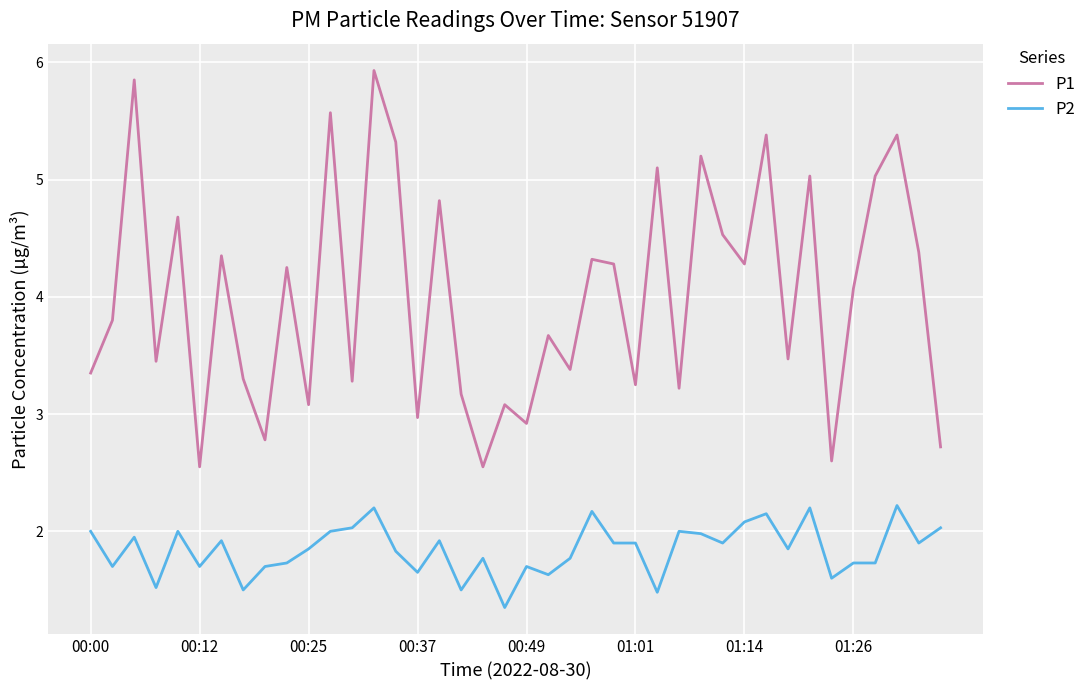

Rank the series by their maximum value, from highest to lowest.

P1, P2